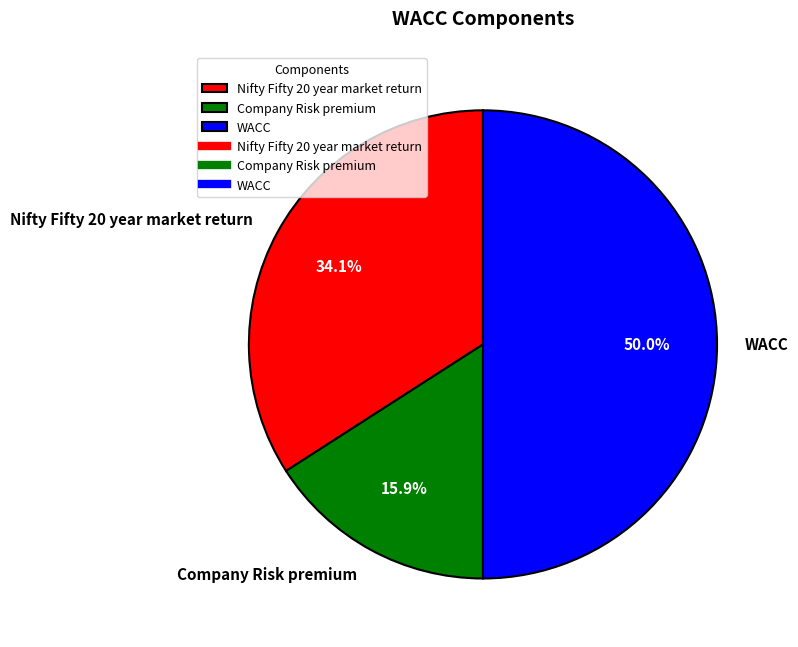

What is the largest slice in the pie chart?

WACC